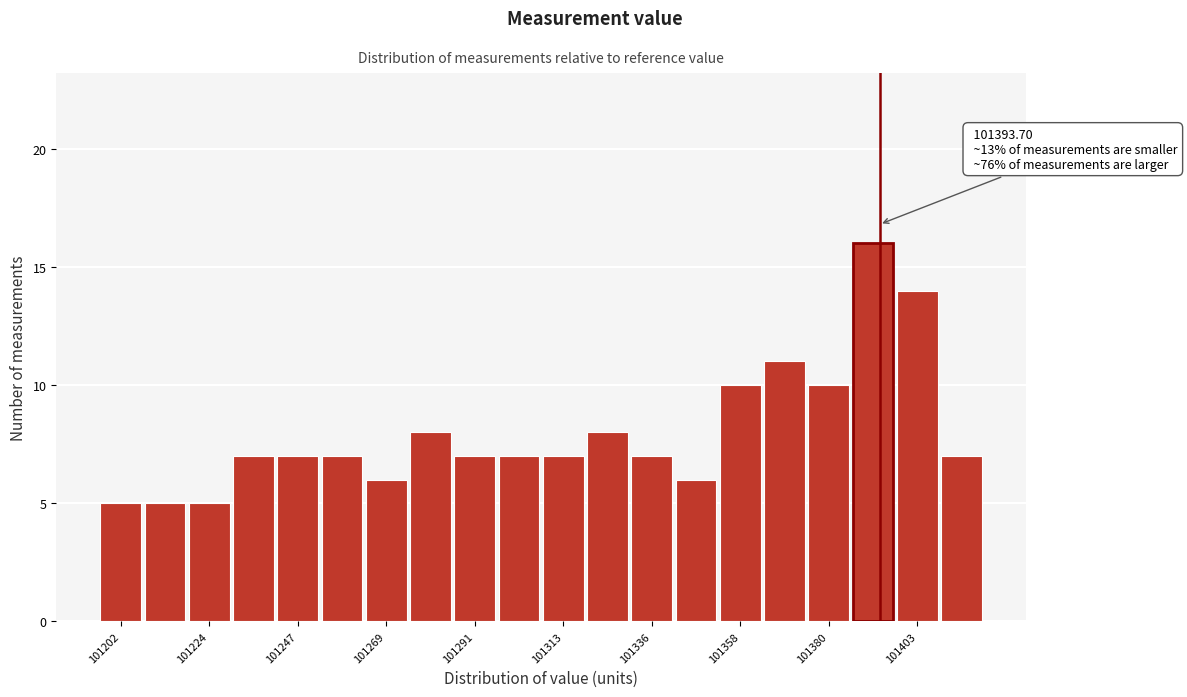

Read against the x-axis, roughly where is the centre of the tallest bar?

101390